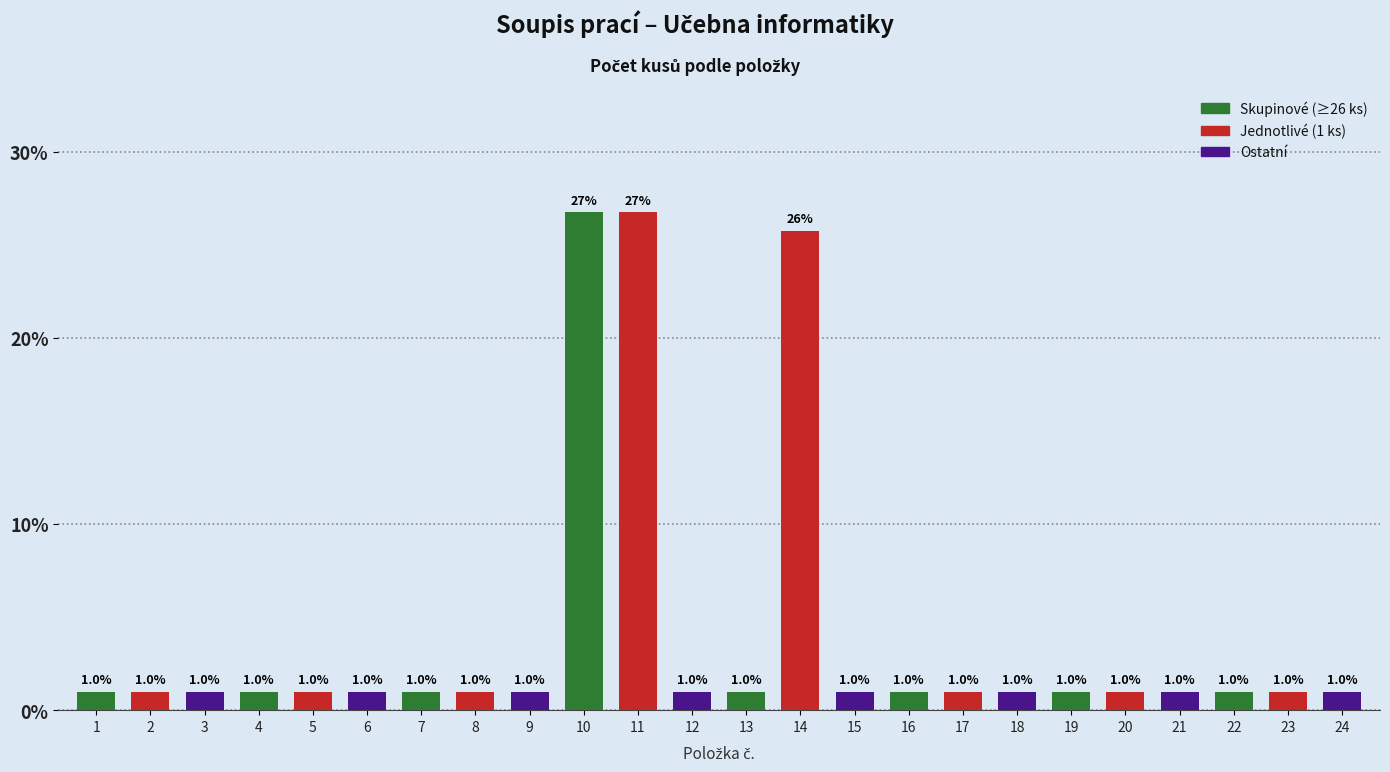

Reading left to right, what are all the values shown in this chart?

1.0	1.0	1.0	1.0	1.0	1.0	1.0	1.0	1.0	26.7	26.7	1.0	1.0	25.7	1.0	1.0	1.0	1.0	1.0	1.0	1.0	1.0	1.0	1.0